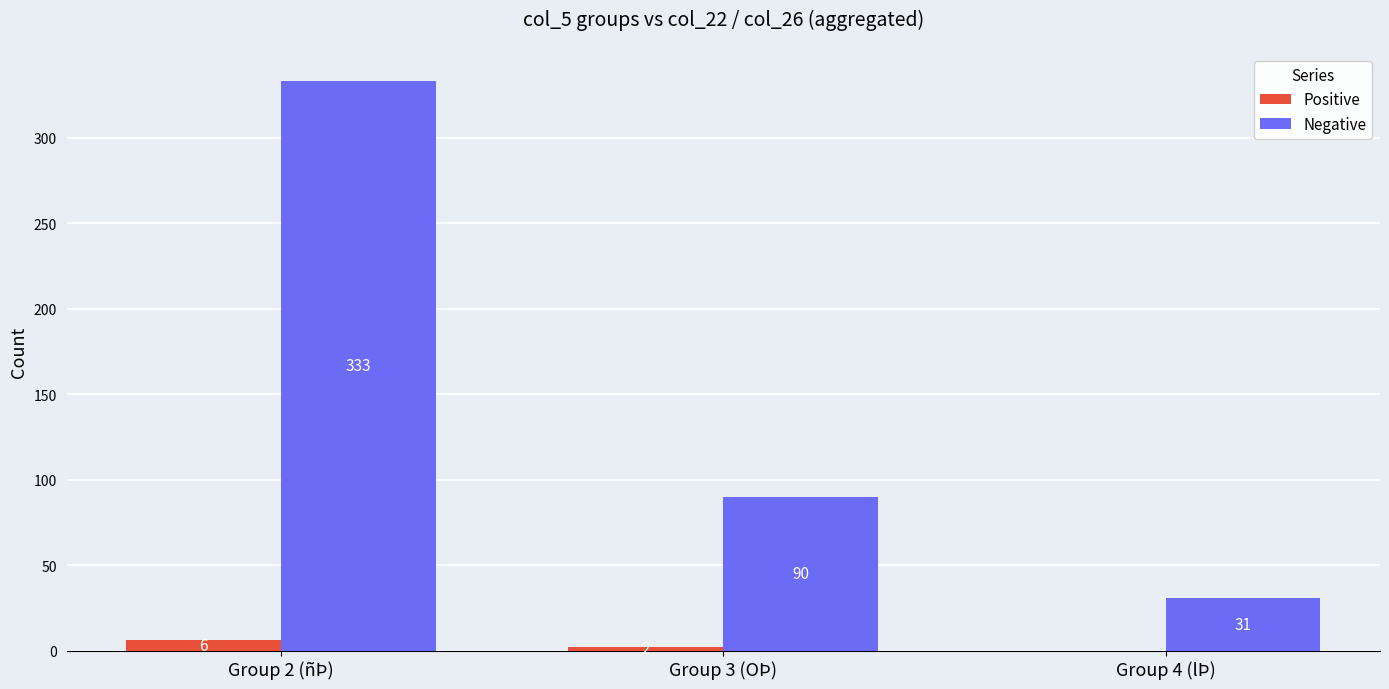

Which series has the largest total across all categories?

Negative